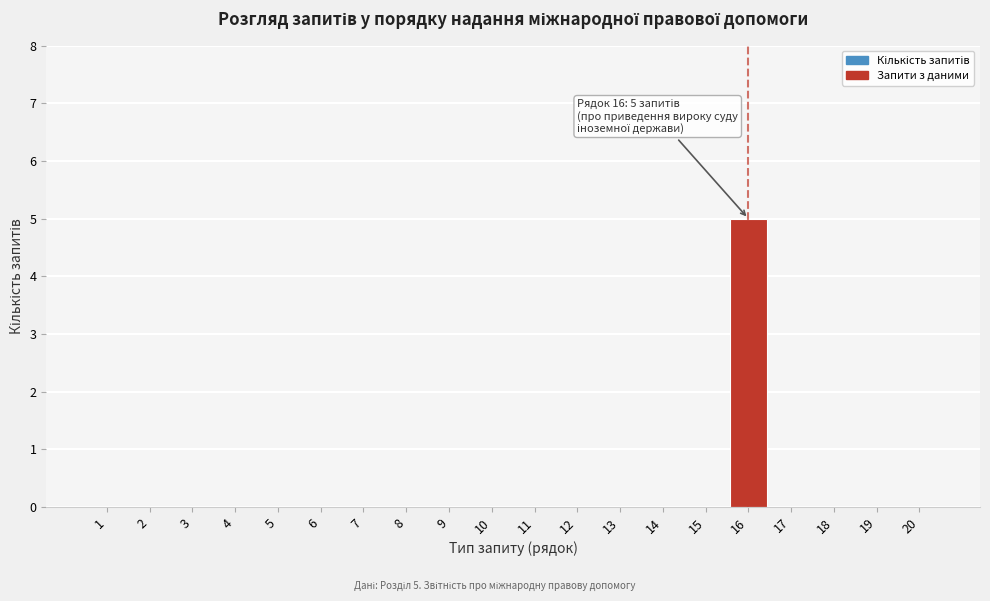

Reading left to right, transcribe all the data shown in this chart.

1=0	2=0	3=0	4=0	5=0	6=0	7=0	8=0	9=0	10=0	11=0	12=0	13=0	14=0	15=0	16=5	17=0	18=0	19=0	20=0